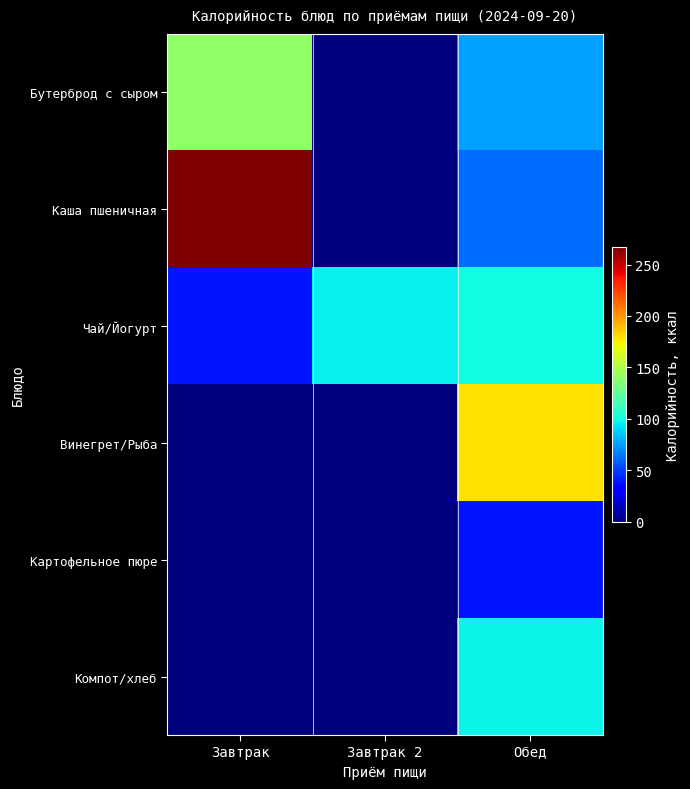

Rank the series at Завтрак 2 from highest to lowest value.

Чай/Йогурт, Бутерброд с сыром, Каша пшеничная, Винегрет/Рыба, Картофельное пюре, Компот/хлеб